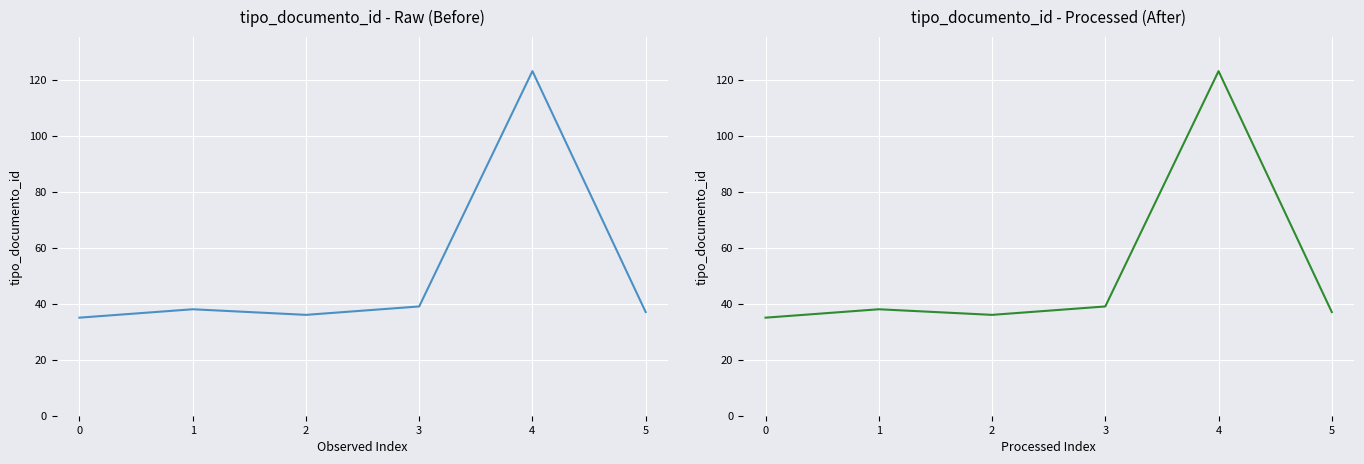

What is the maximum value shown in the chart?

123